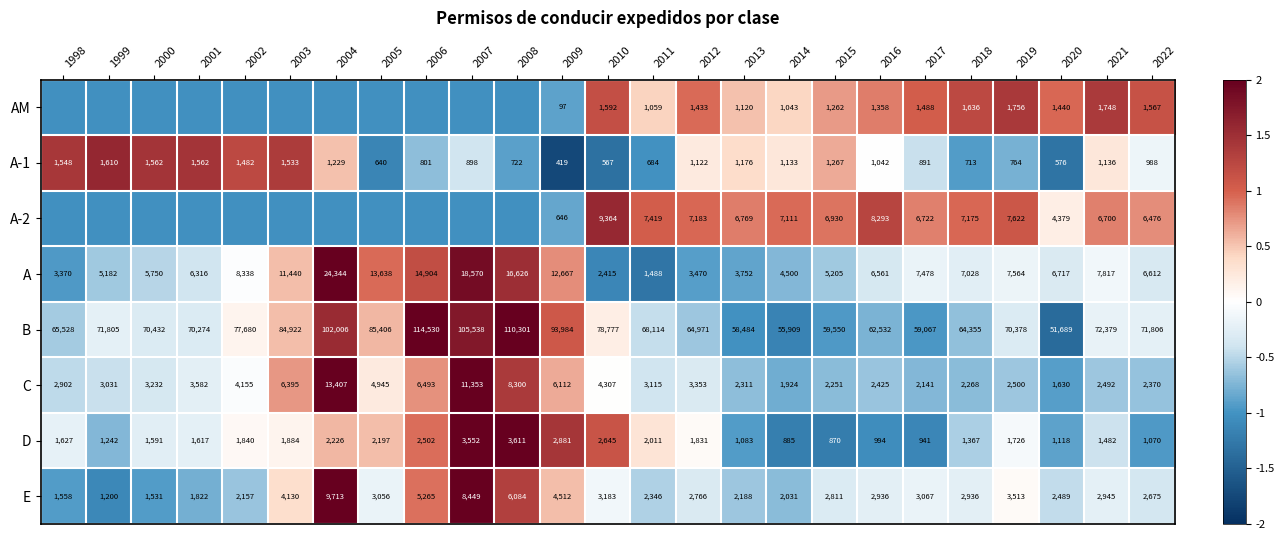

Is the value of E at 2019 greater than the value of A at 2008?

No